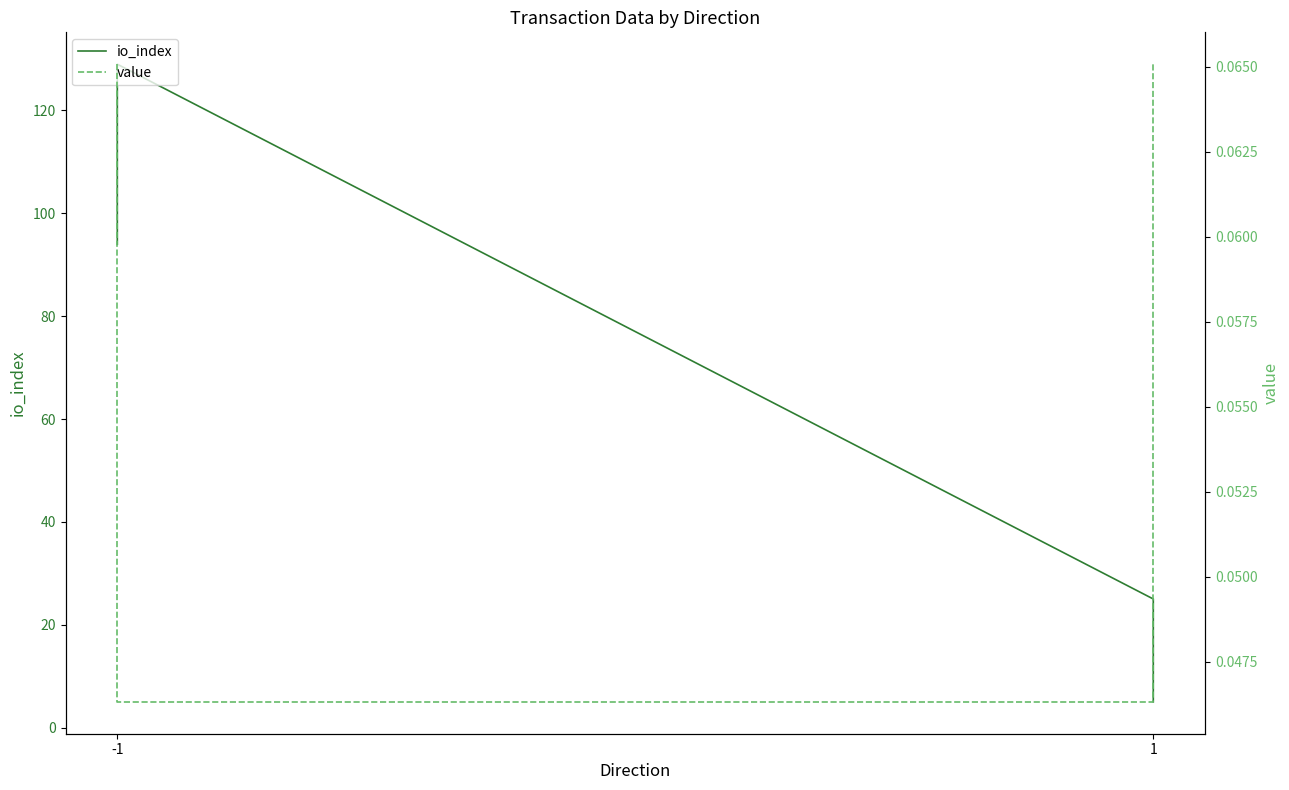

Count the number of categories in the chart.

4